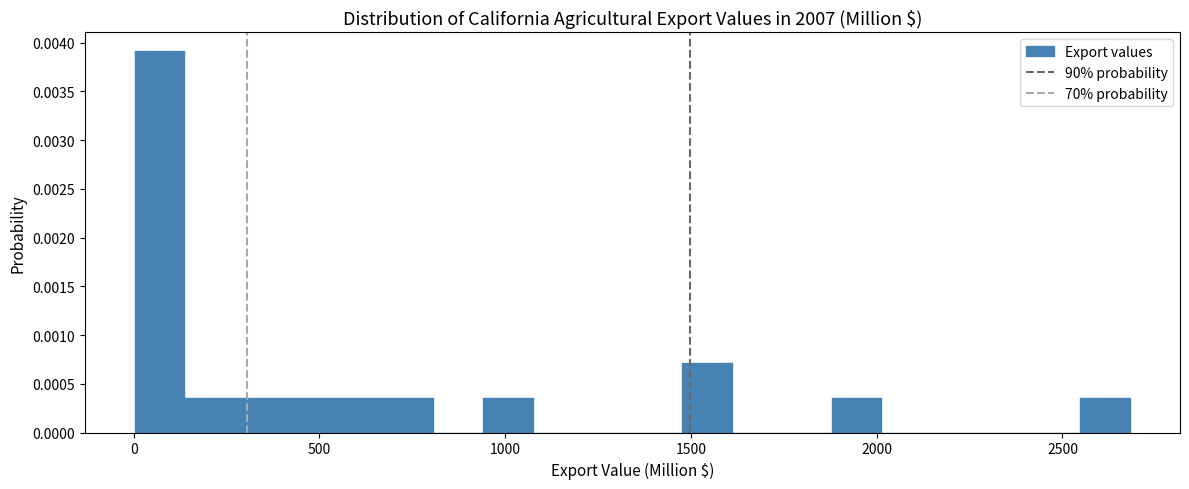

Around what value on the x-axis is the tallest bar? Give the approximate position of its centre, as read against the axis.

50